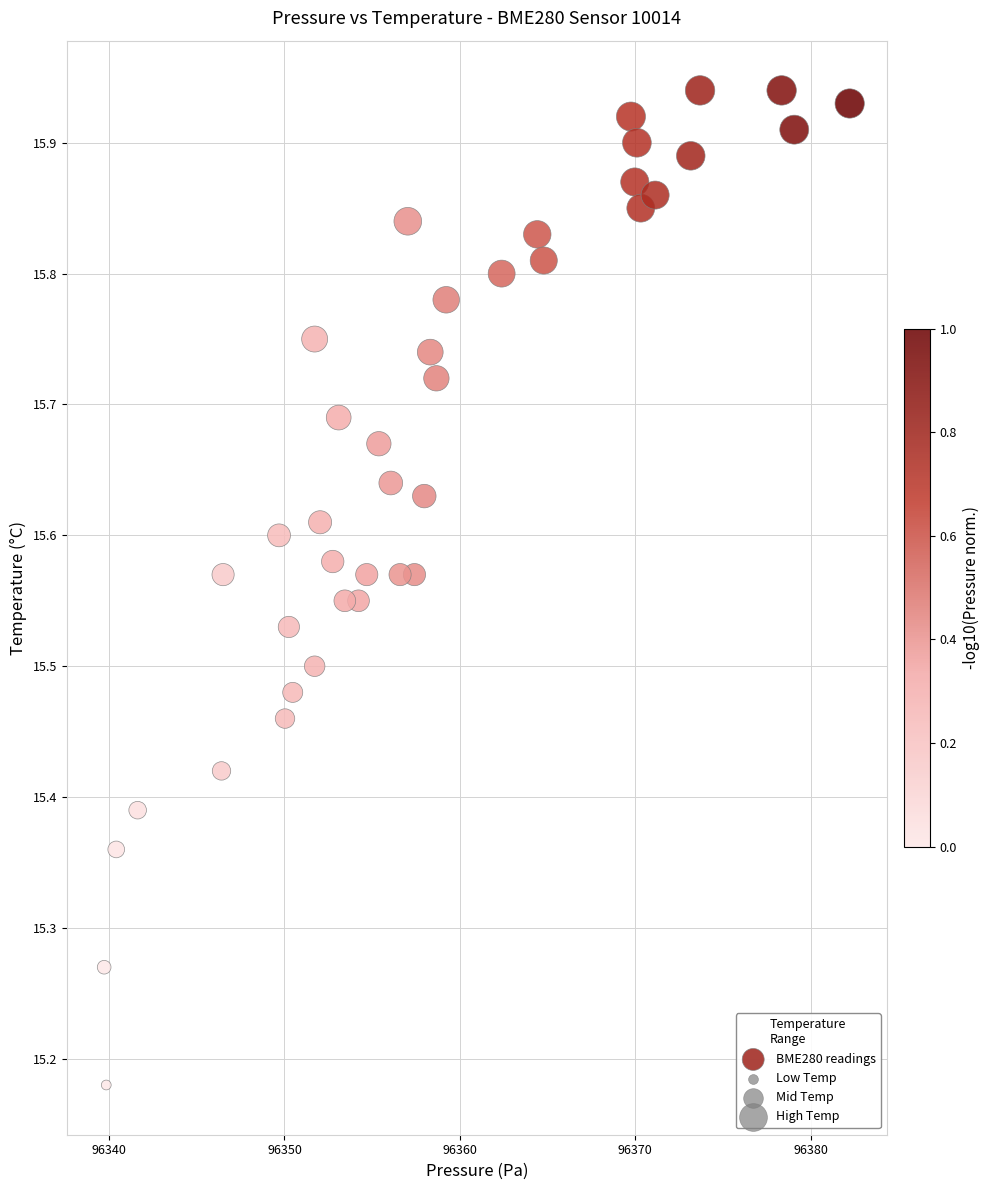

What is the range of Y values (max minus min)?

0.8